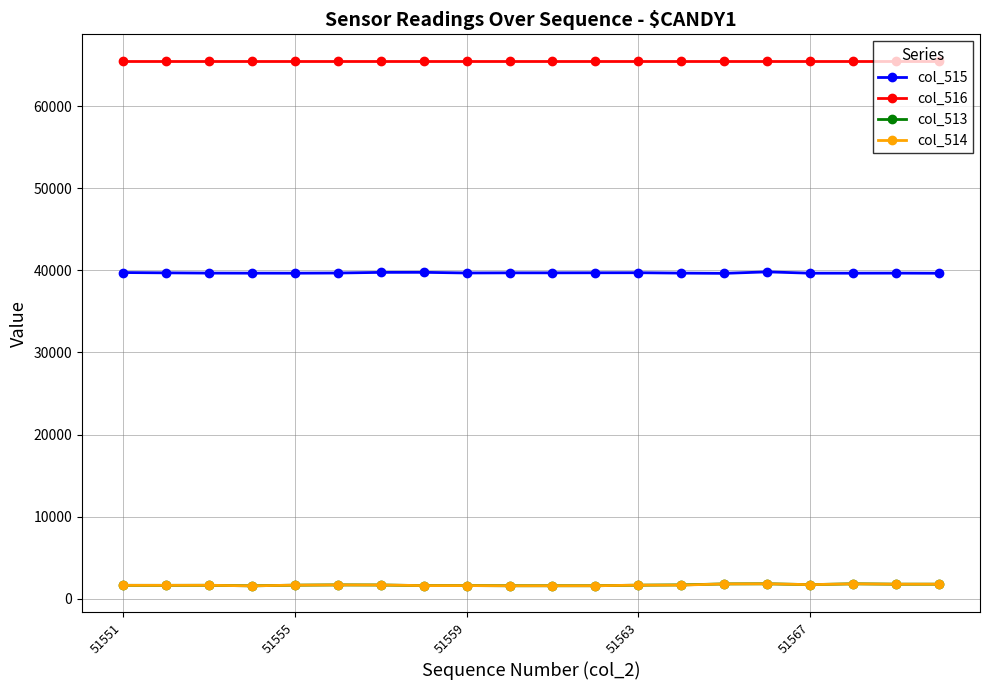

What is the smallest value displayed?

1595